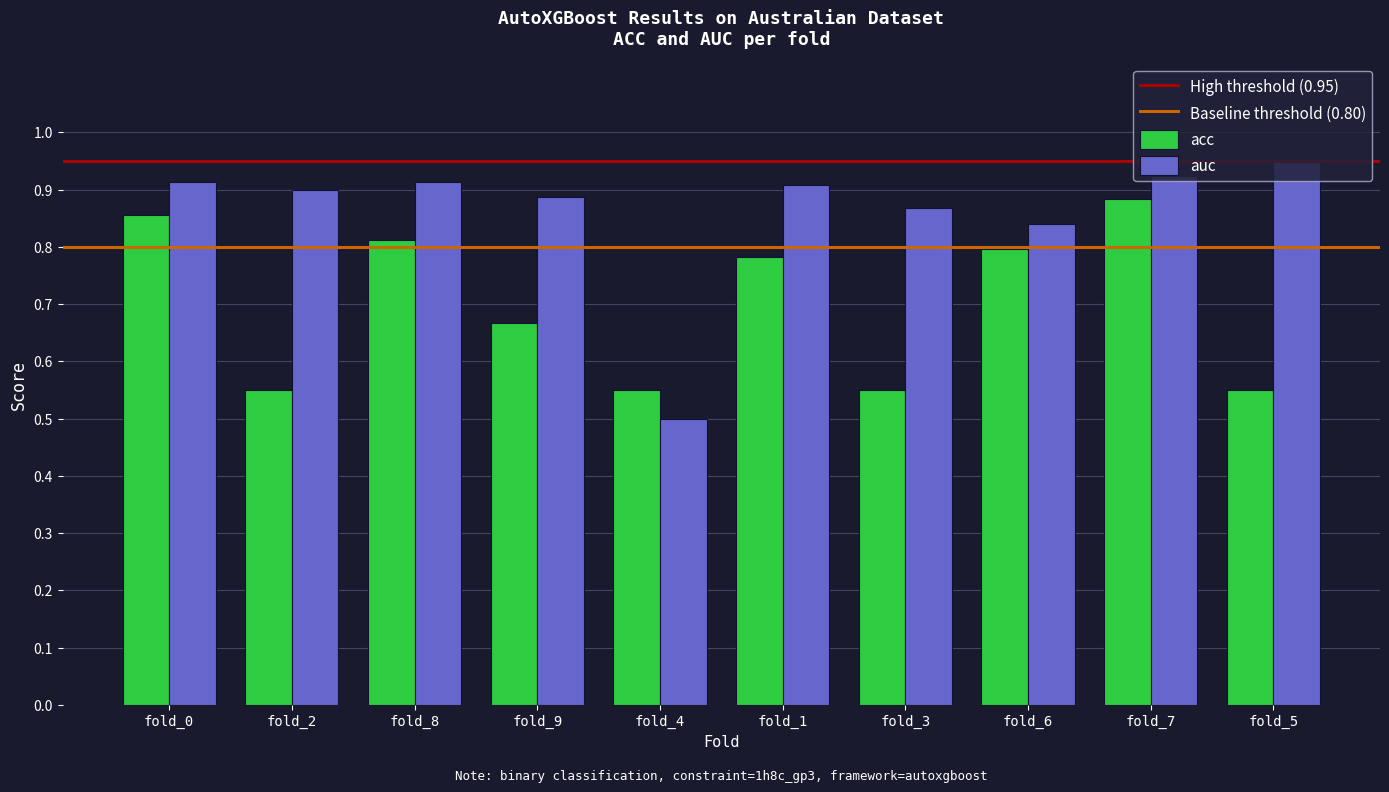

How many acc values are between 0 and 1?

10